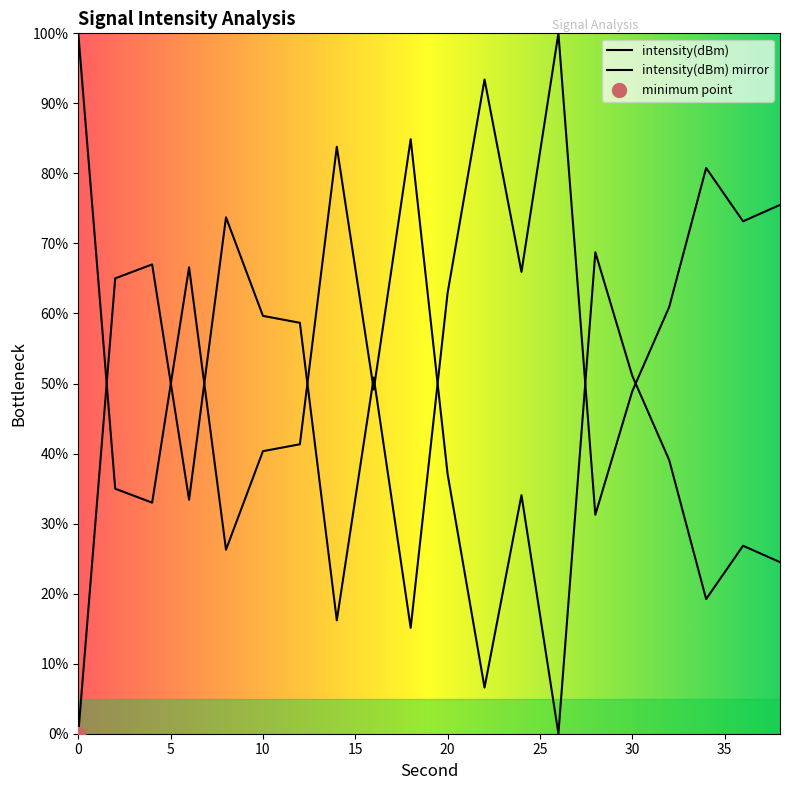

Between 34 and 8, which is larger?

34